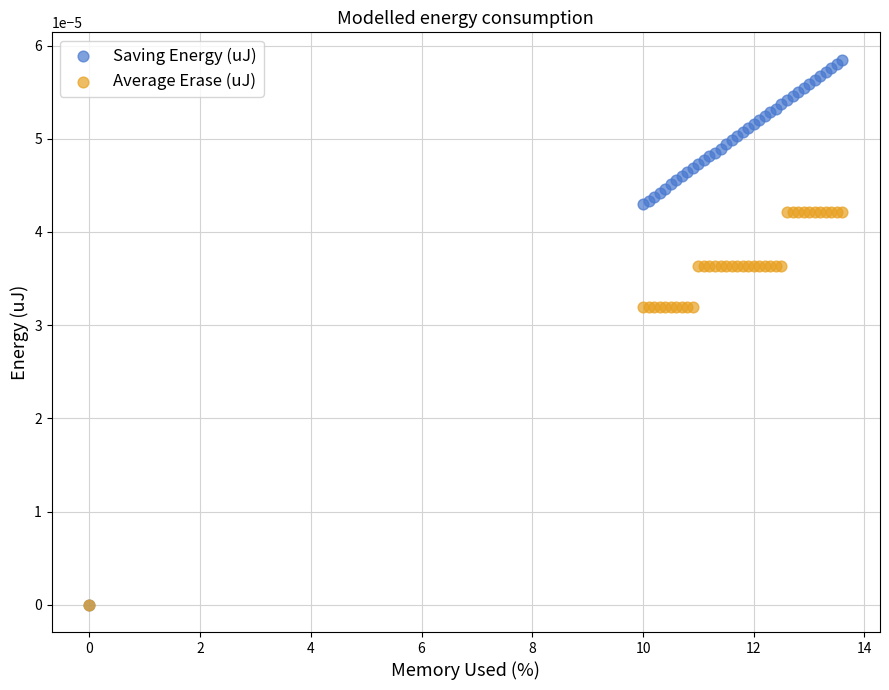

What are all the series names shown in the legend?

Saving Energy (uJ), Average Erase (uJ)